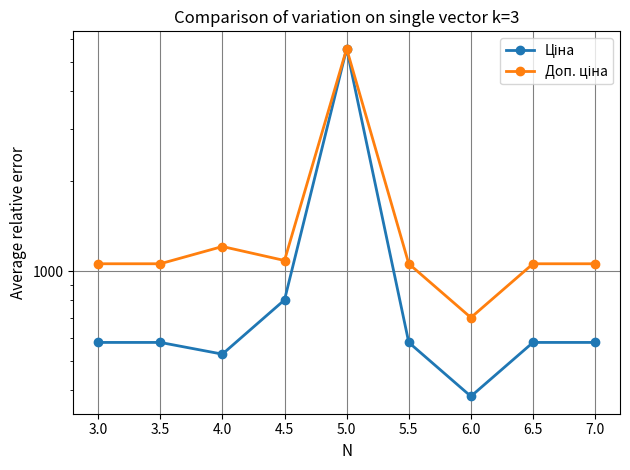

In Доп. ціна, how many points are higher than both neighbors (excluding endpoints)?

2